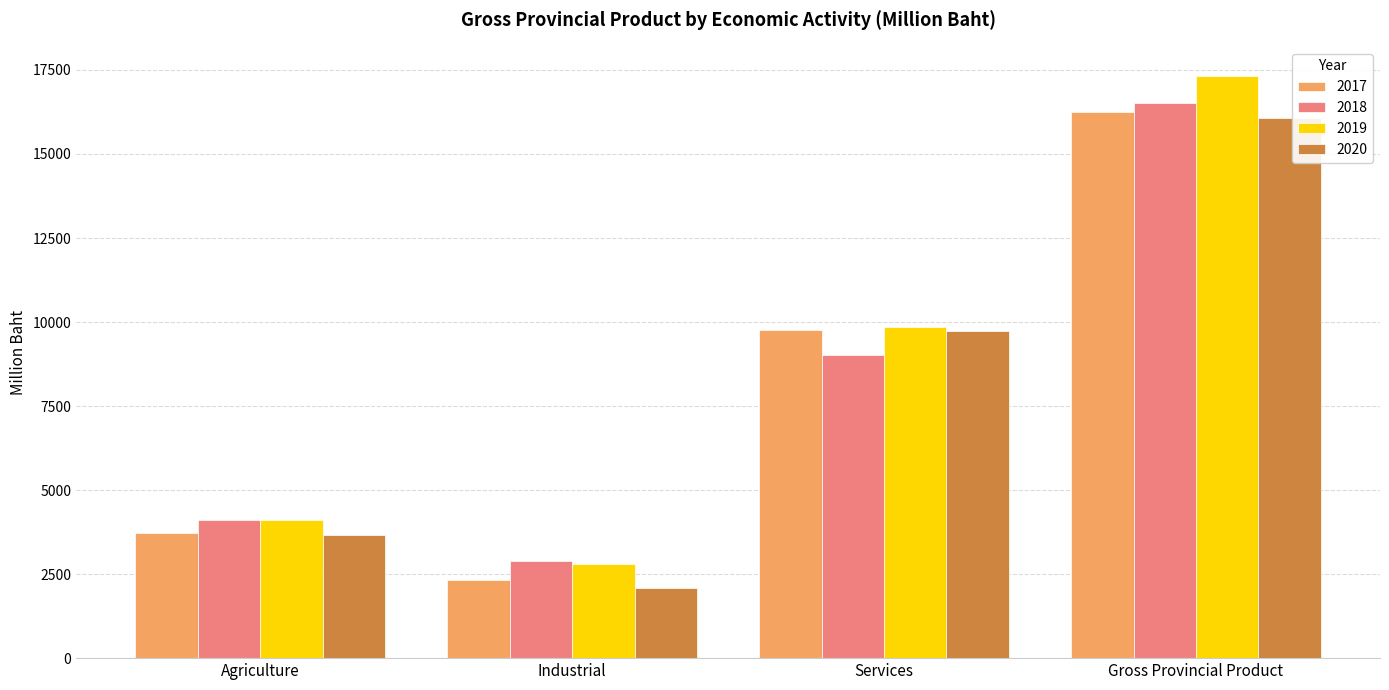

What is the smallest value displayed?

2100